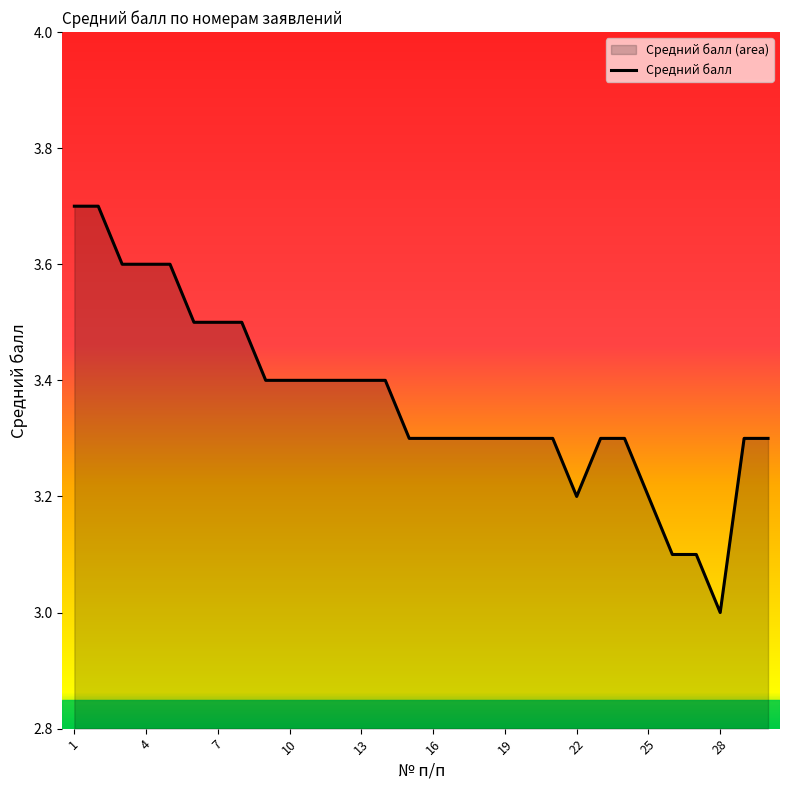

Does the chart display data point markers on the line(s)?

No